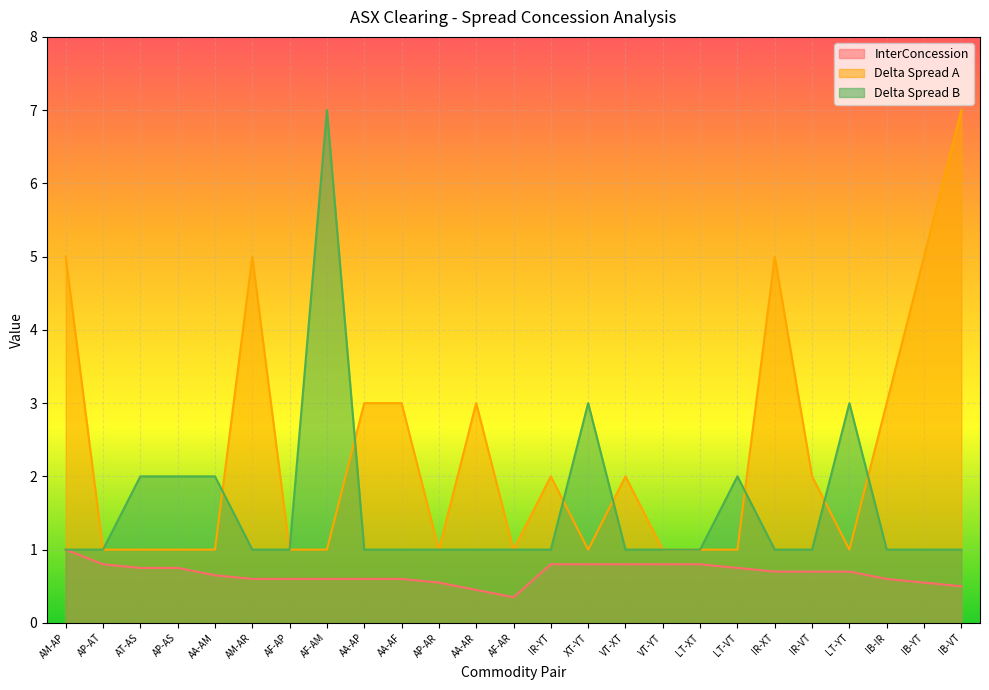

Read the Delta Spread A value at XT-YT.

1.0